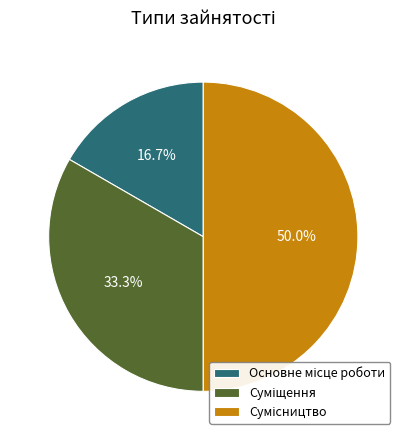

Rank the categories by value from lowest to highest.

Основне місце роботи, Суміщення, Сумісництво